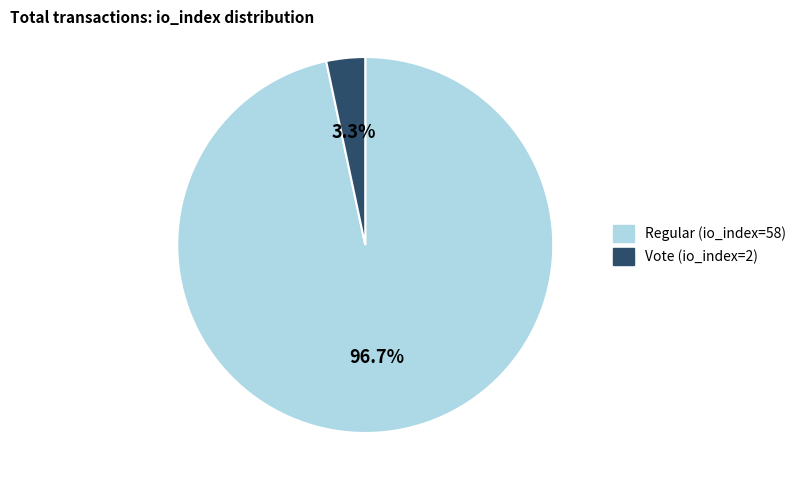

Between Regular and Vote, which is larger?

Regular